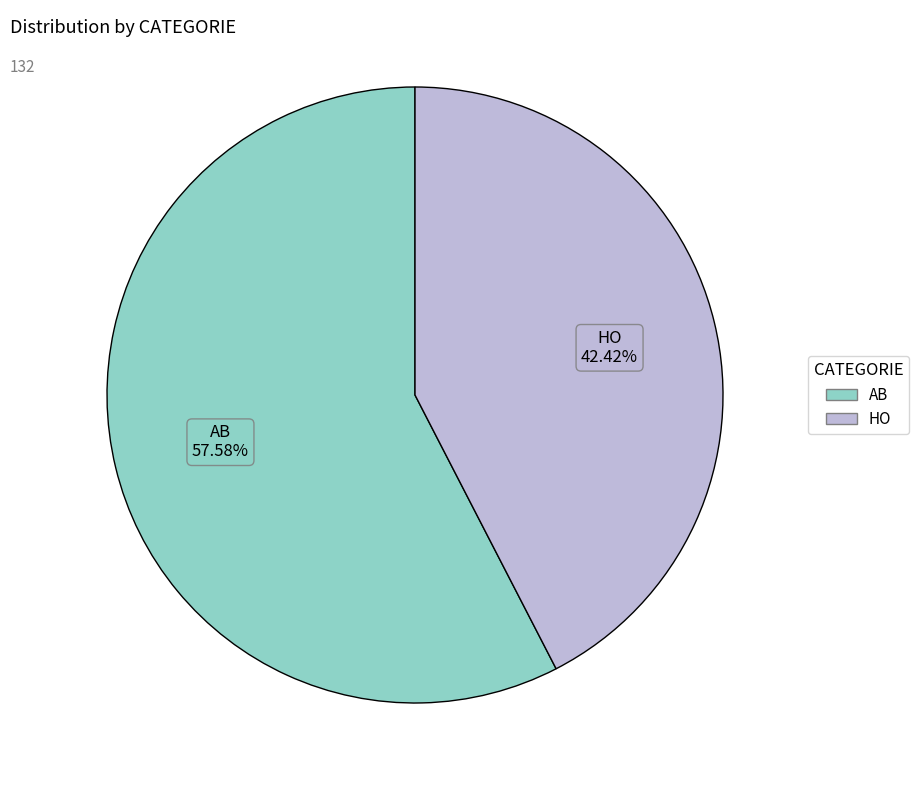

Is it true that HO is 37% of the pie?

False